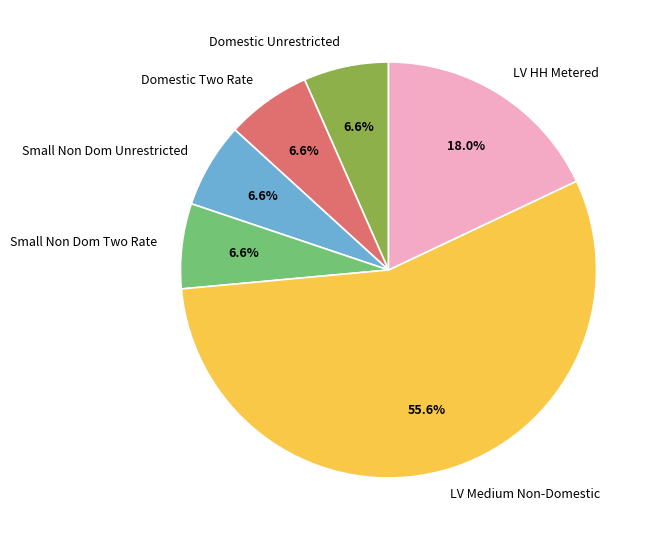

To the nearest percent, what is the average slice percentage?

17%